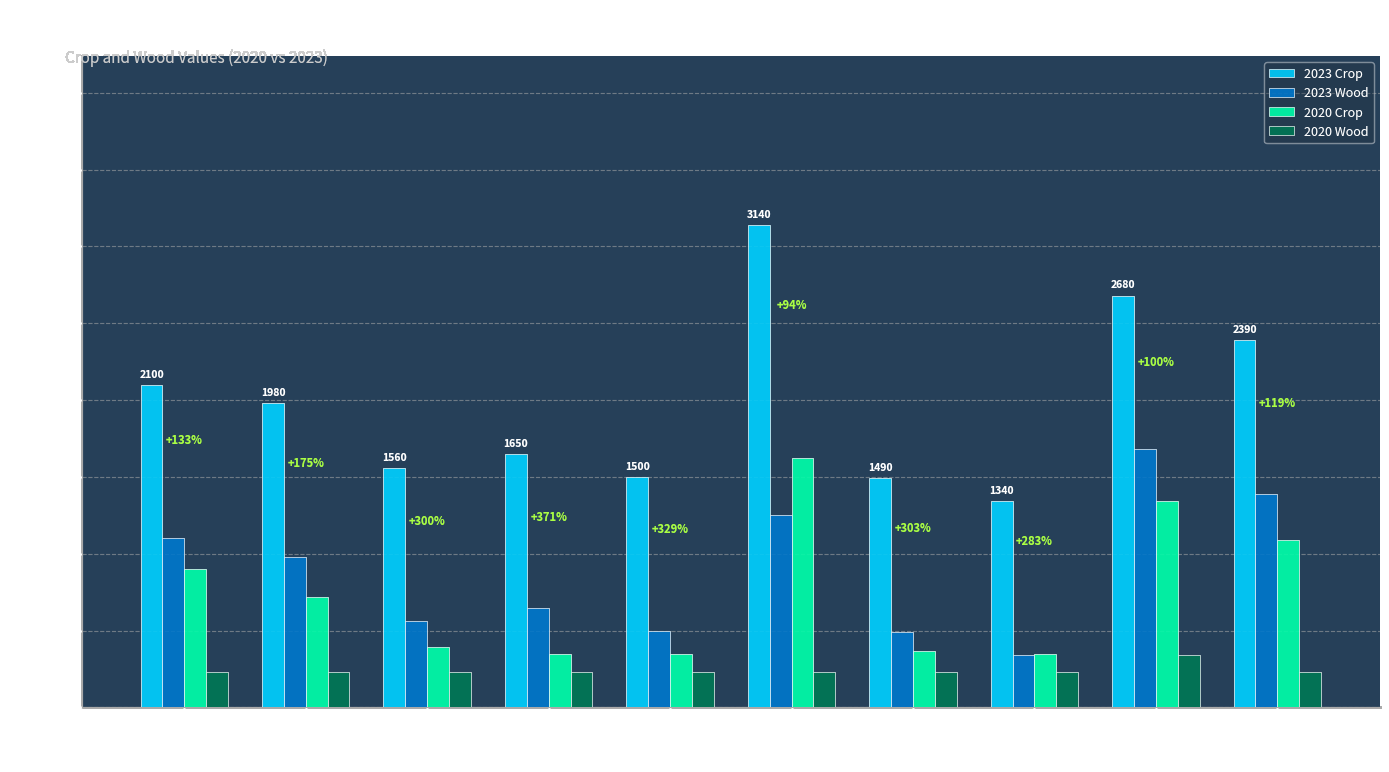

What is the difference between the second highest and second lowest values in the 2020 Crop series?

990